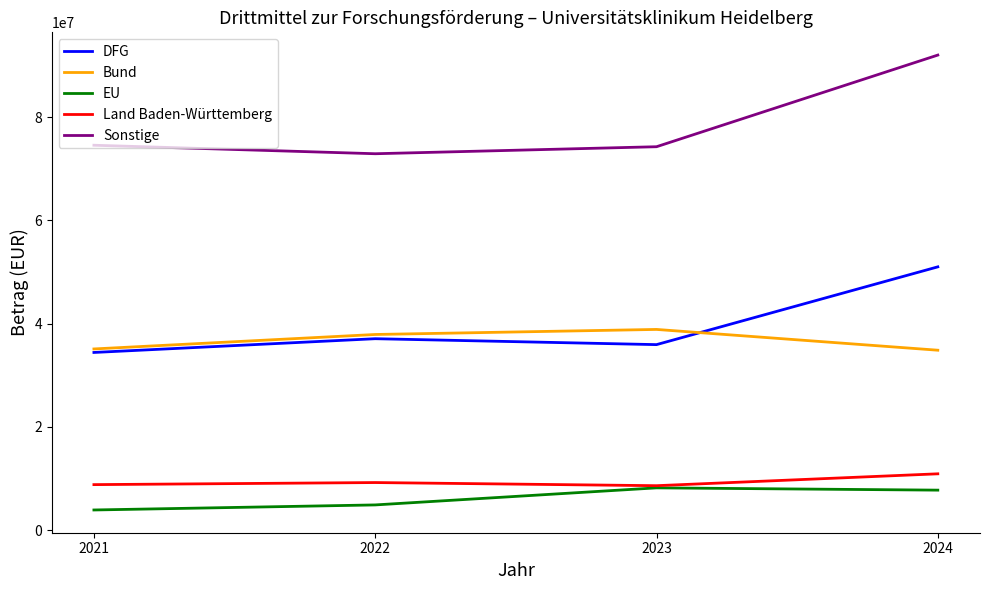

Where does the EU series first go above 7759765?

2023